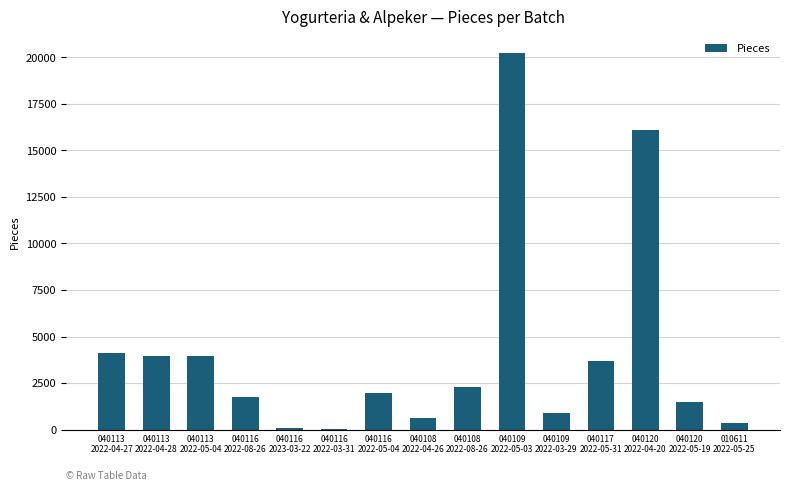

What is the sum of all values?

61457